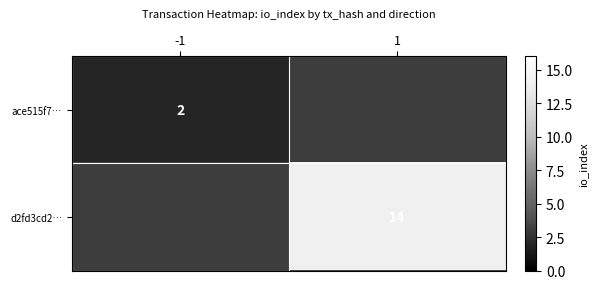

The value of d2fd3cd2… at 1 is 5. True or false?

False